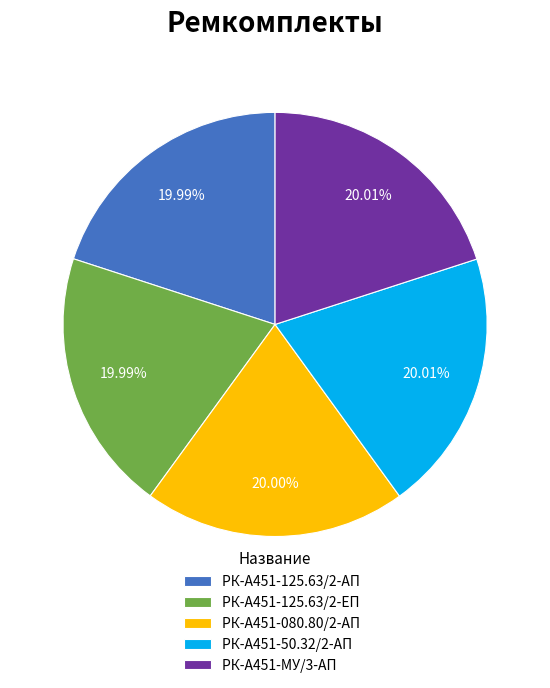

Approximately how many times larger is the value at РК-А451-50.32/2-АП compared to РК-А451-125.63/2-ЕП?

1.0